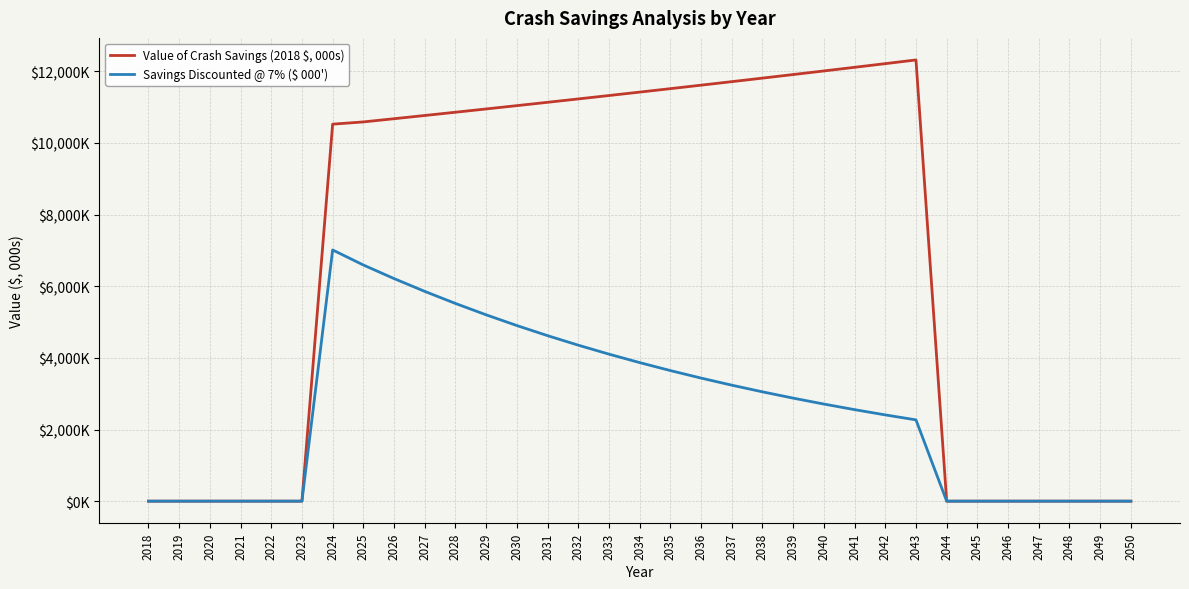

In Value of Crash Savings (2018 $, 000s), how many points are higher than both neighbors (excluding endpoints)?

1